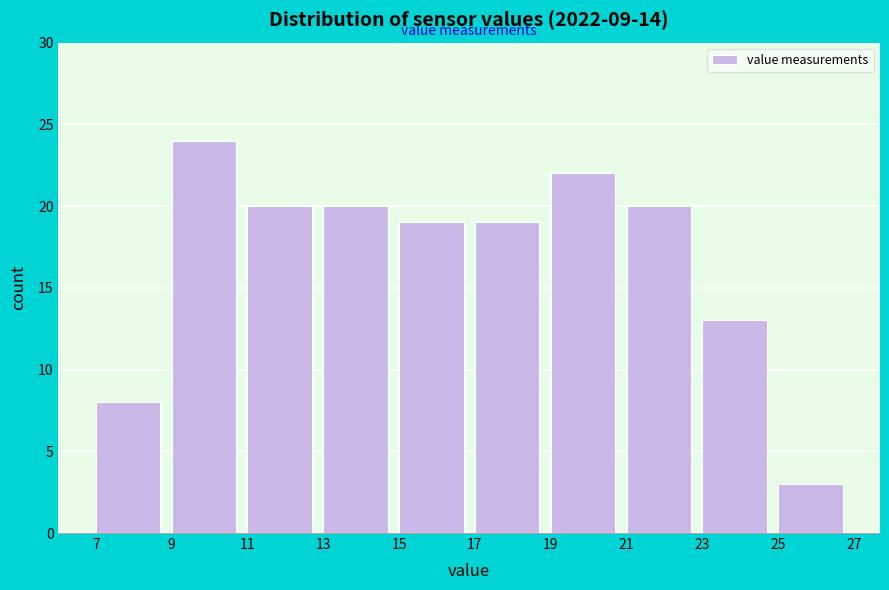

What is the height of the bar covering 11 to 13 on the x-axis? The values are not printed on the chart, so give them approximately, as read against the axis.

20